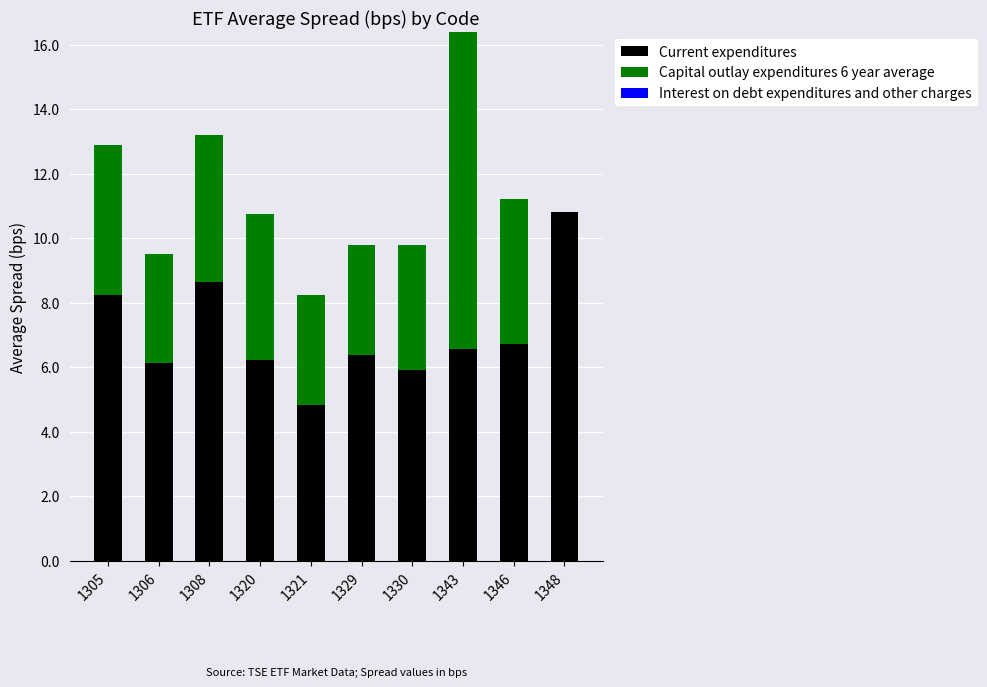

What is the approximate value of Current expenditures at 1346?

6.7